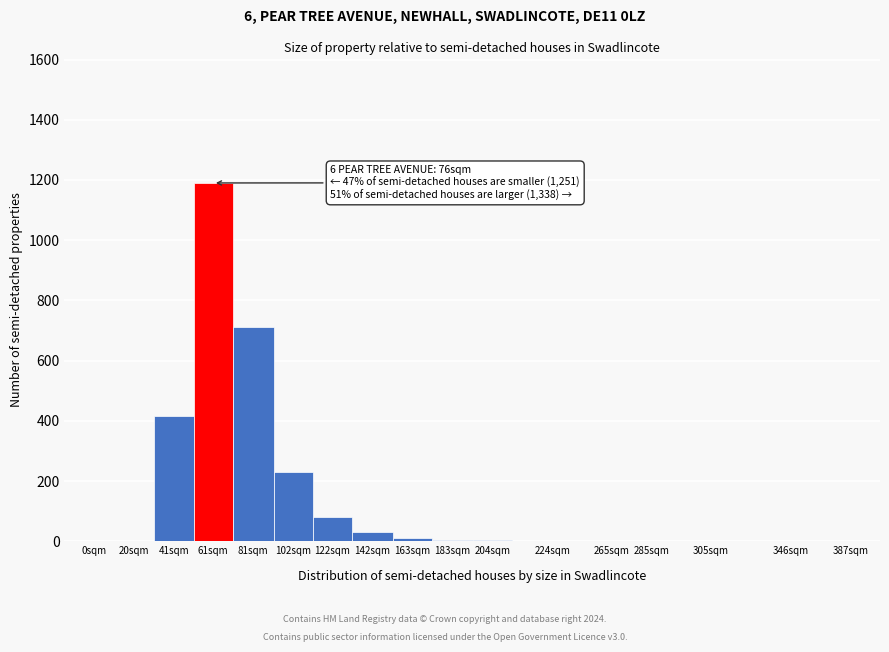

What is the sum of all values?

2676